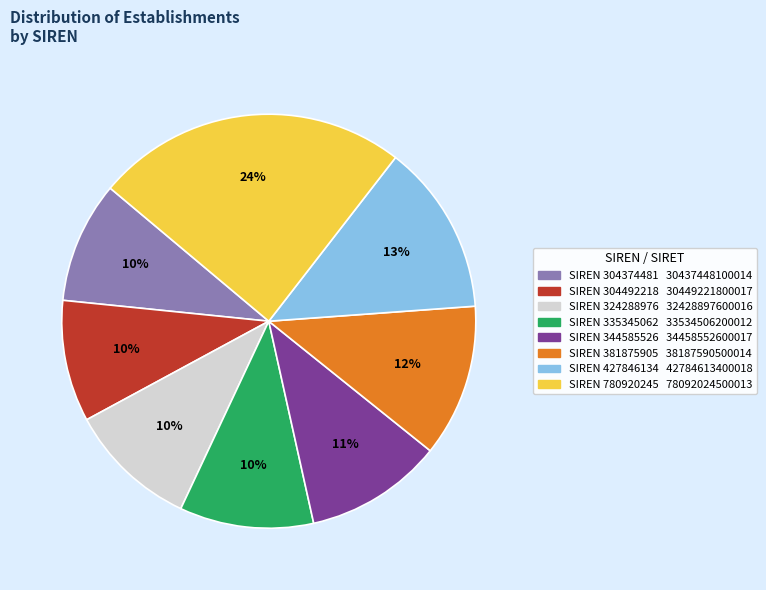

To the nearest percent, what is the average slice percentage?

12%